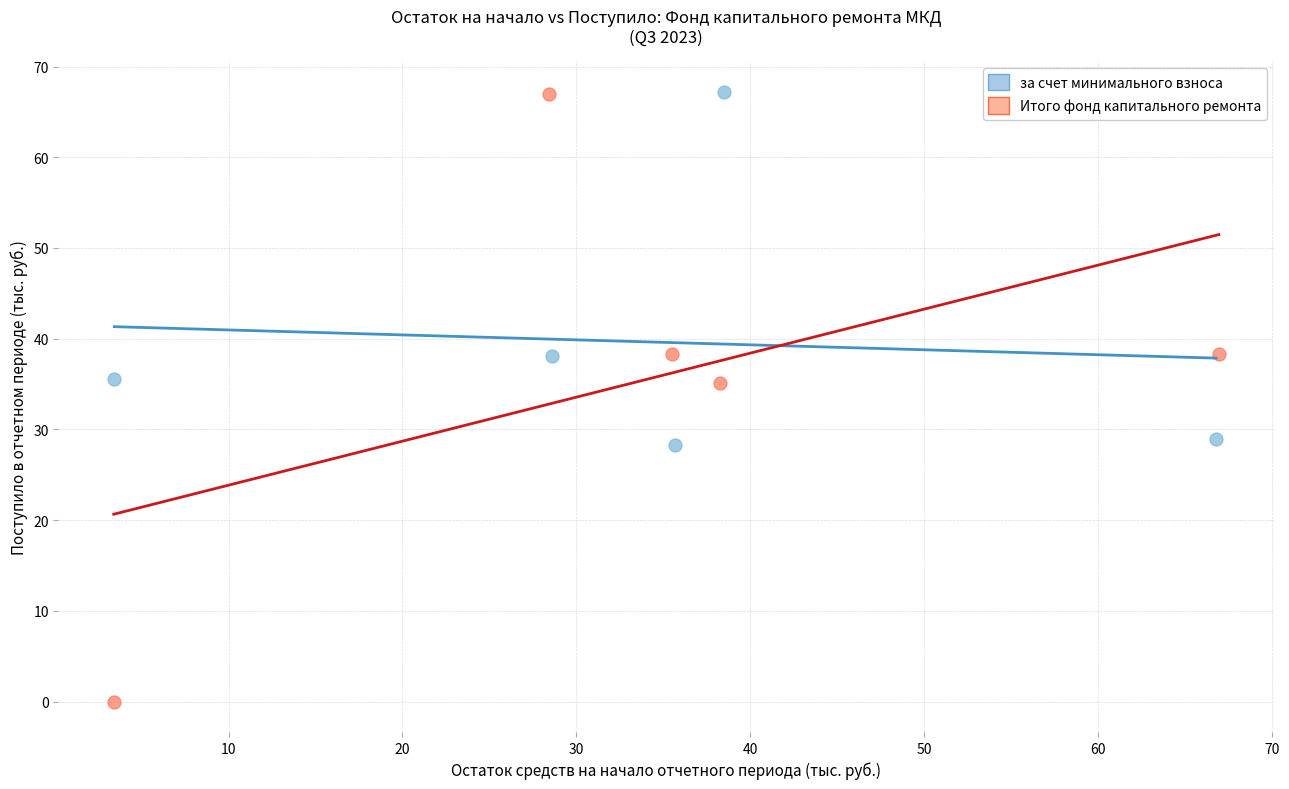

Which series contains the lowest Y value?

Итого фонд капитального ремонта